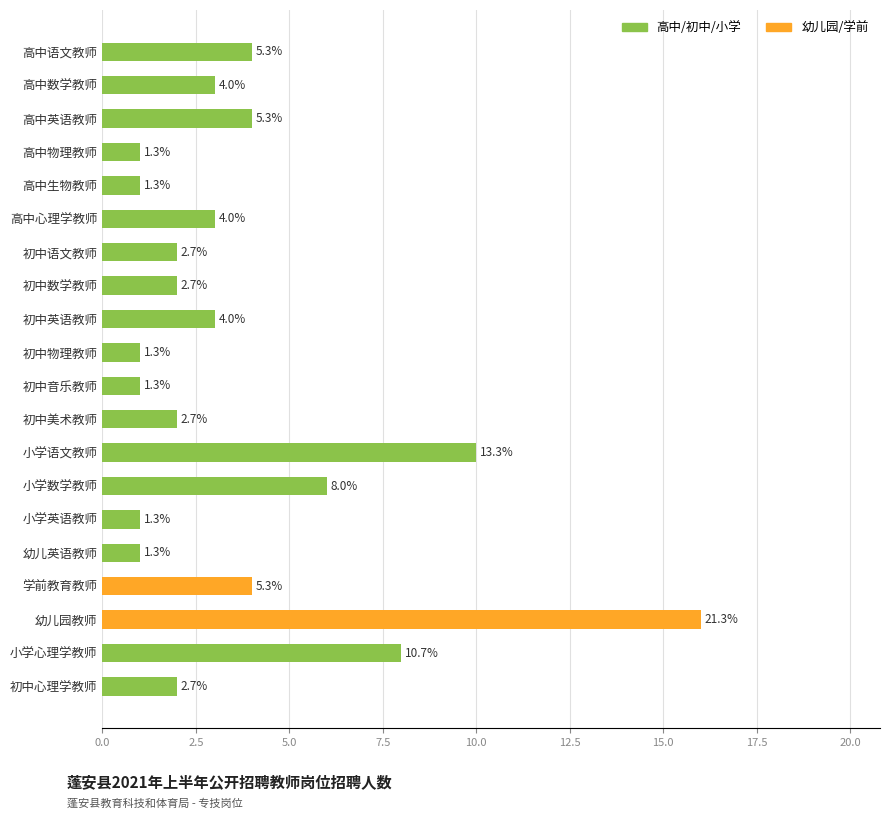

How many bars are there in total?

20